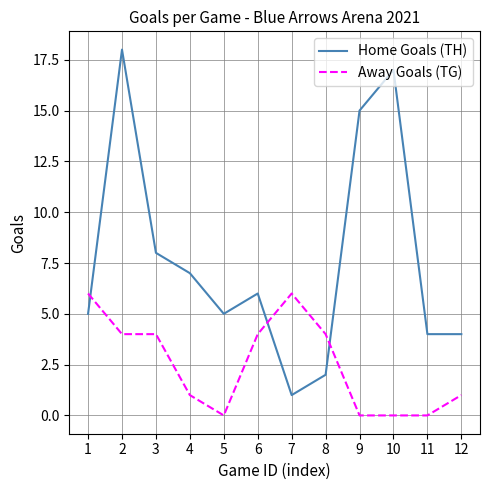

Is it true that Away Goals (TG) equals 7 at 6?

False